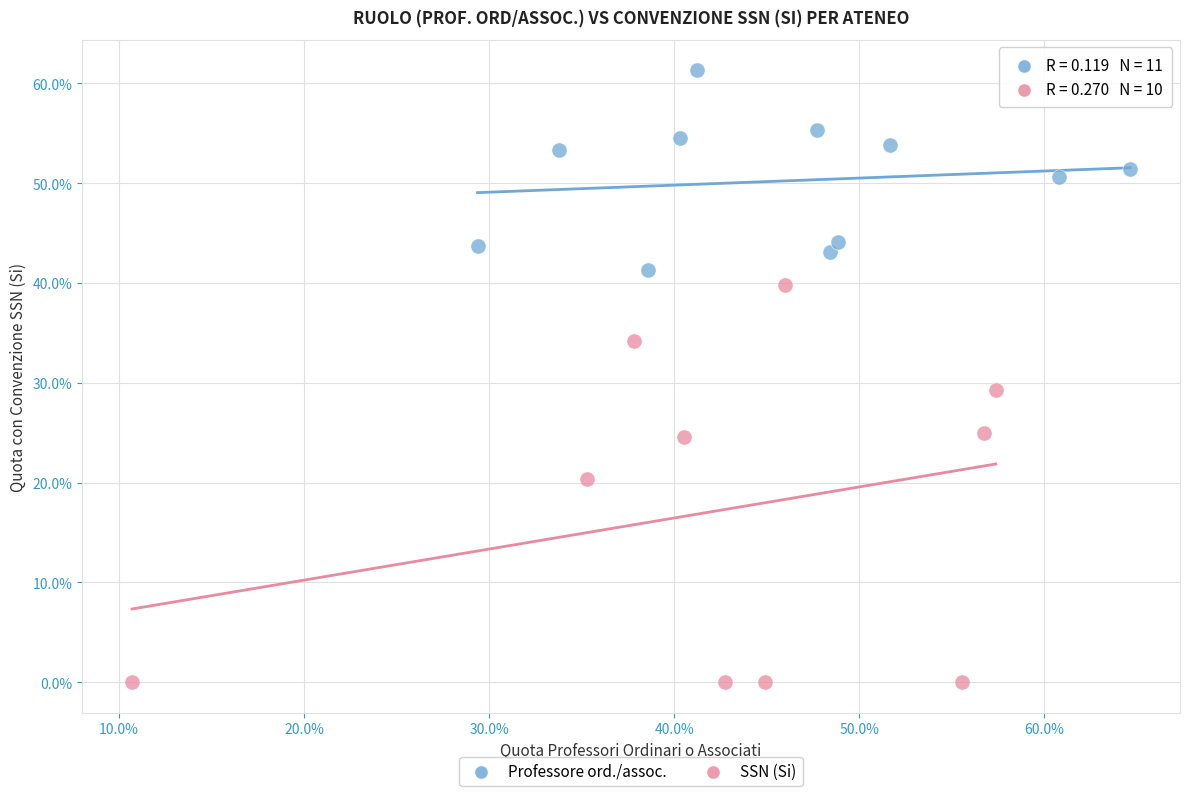

What are all the series names shown in the legend?

Professore ord./assoc., SSN (Si)